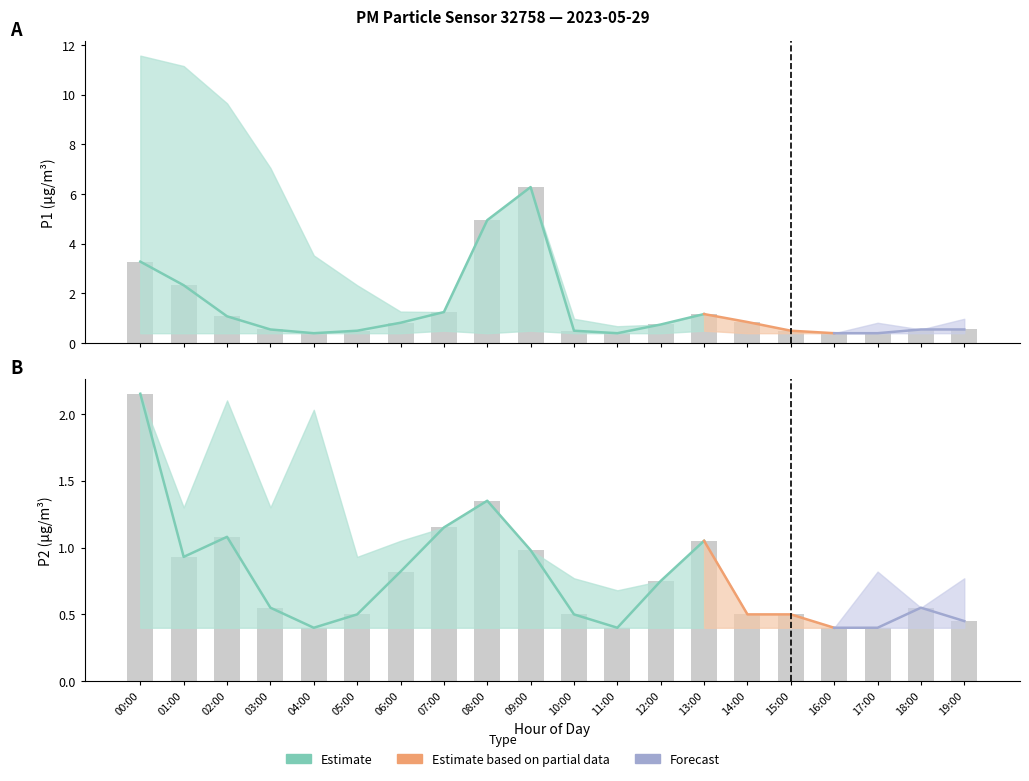

What is the difference between the maximum and minimum values in the P1_lower series?

0.1